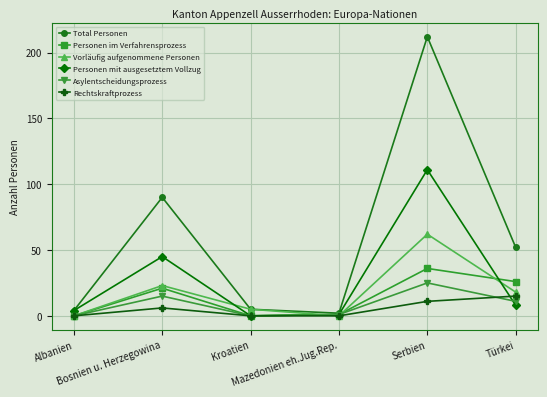

List the series in order of their peak value, lowest first.

Rechtskraftprozess, Asylentscheidungsprozess, Personen im Verfahrensprozess, Vorläufig aufgenommene Personen, Personen mit ausgesetztem Vollzug, Total Personen